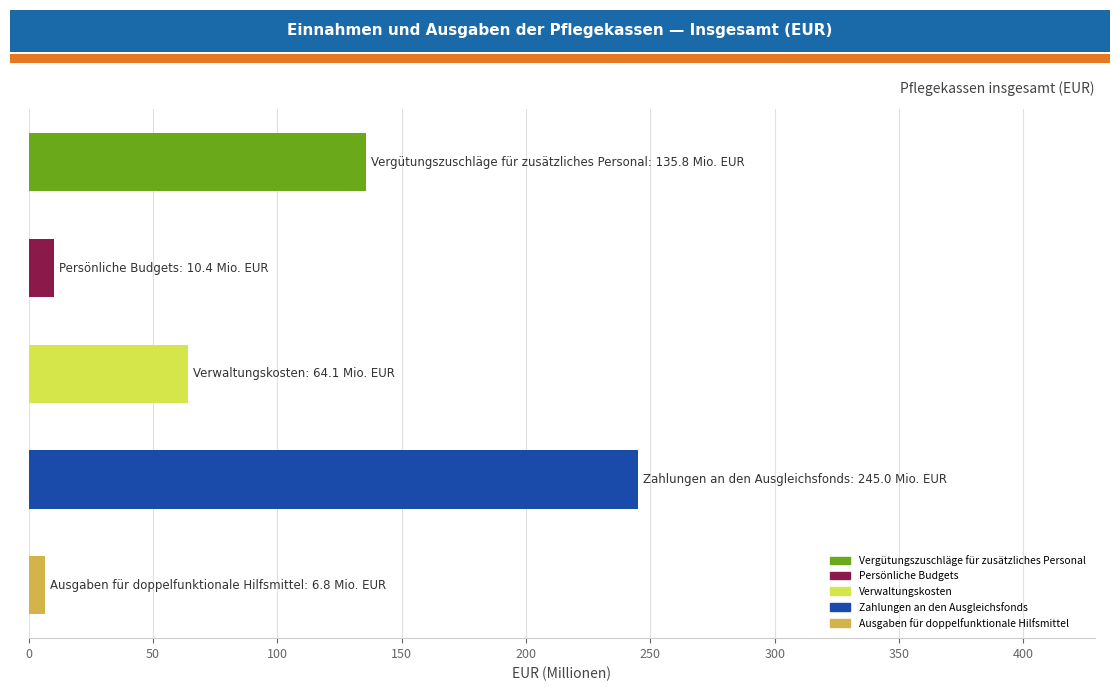

What is the minimum value shown in the chart?

6.8